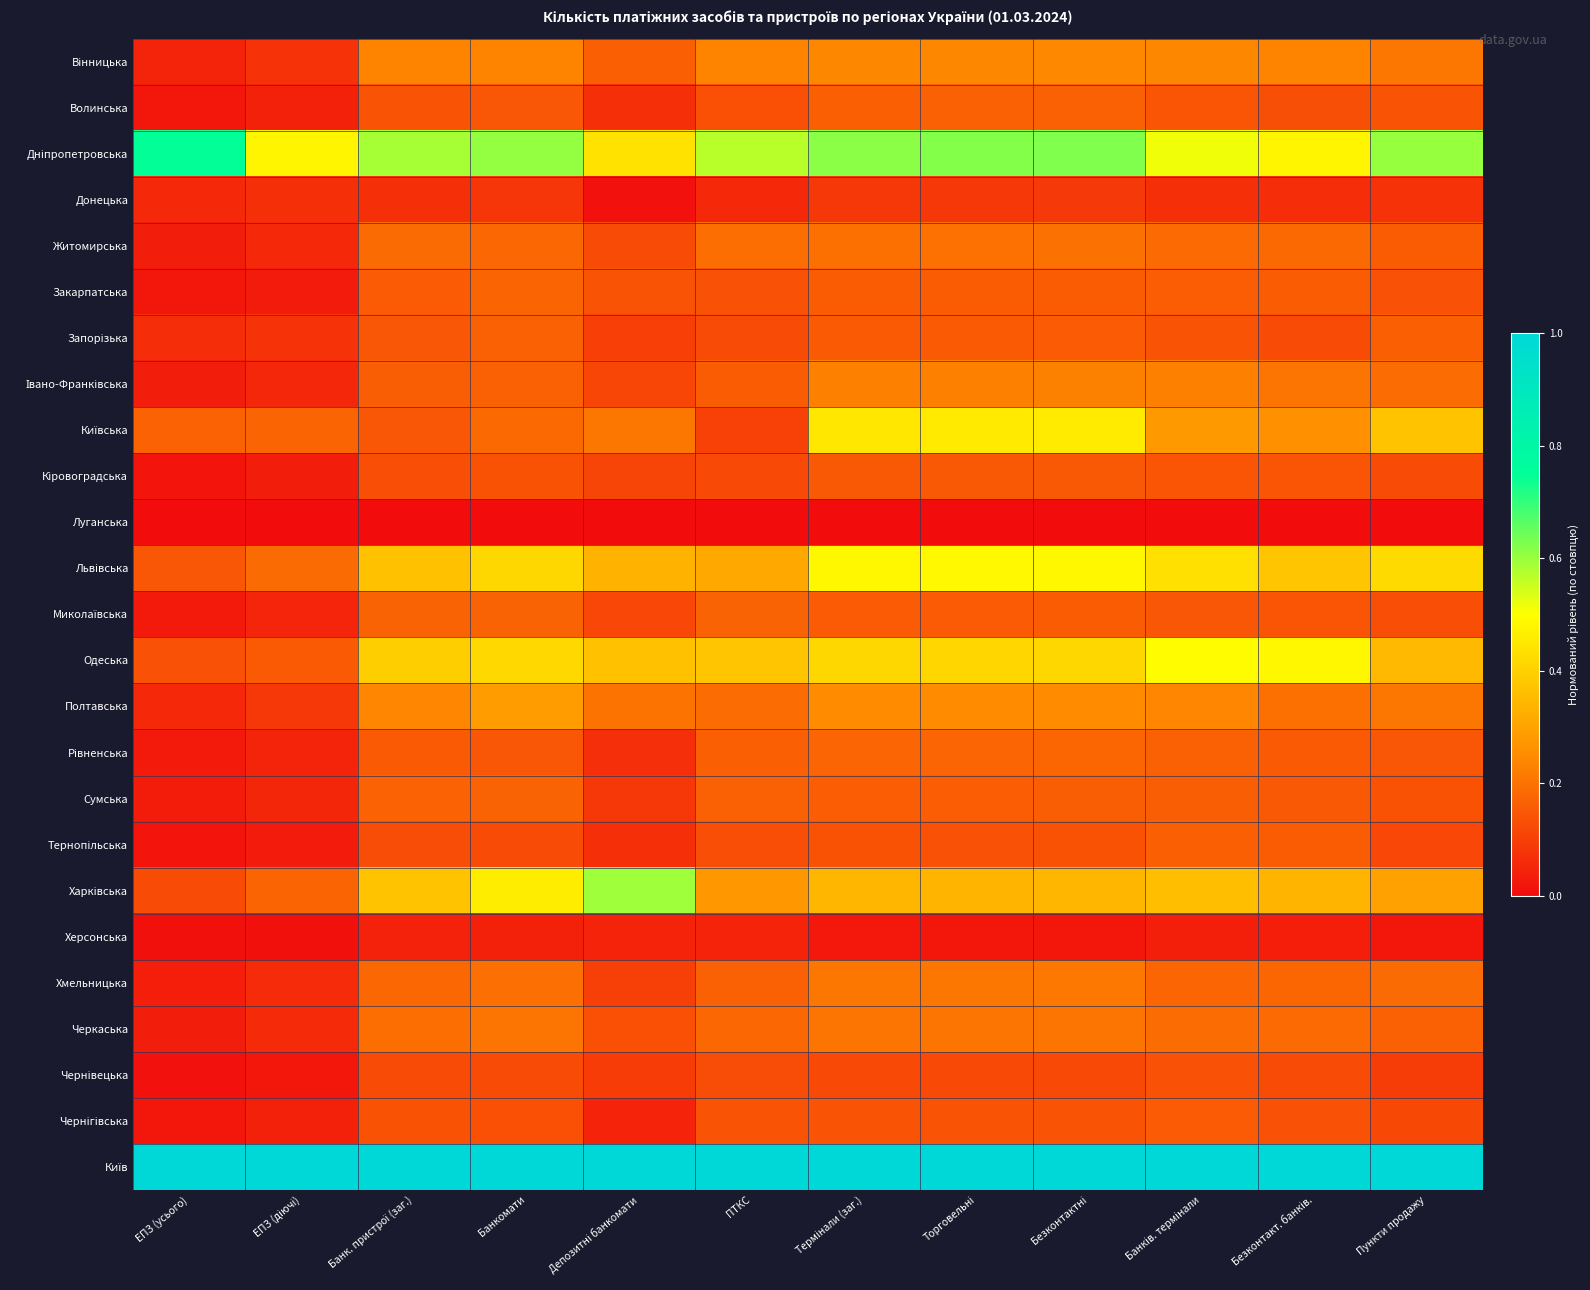

What is the difference between the highest and lowest values at Депозитні банкомати?

1.0